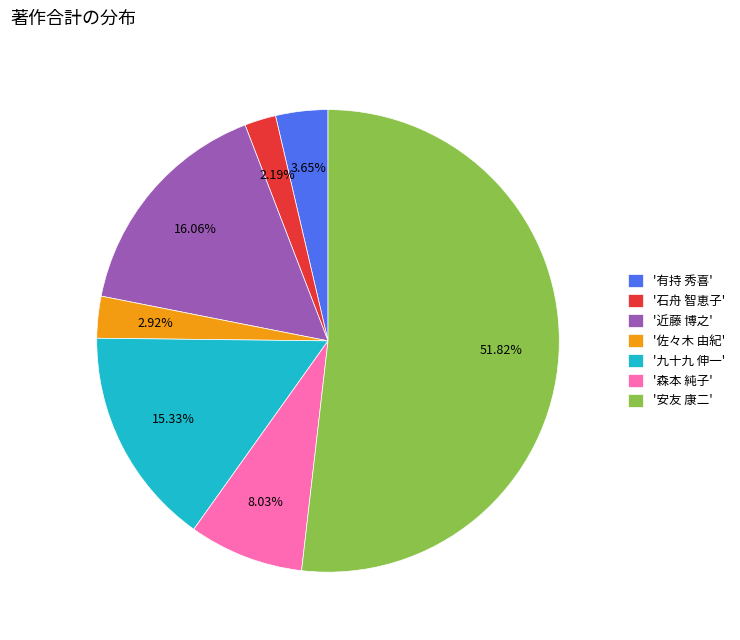

Rank the categories by value from lowest to highest.

'石舟 智恵子', '佐々木 由紀', '有持 秀喜', '森本 純子', '九十九 伸一', '近藤 博之', '安友 康二'